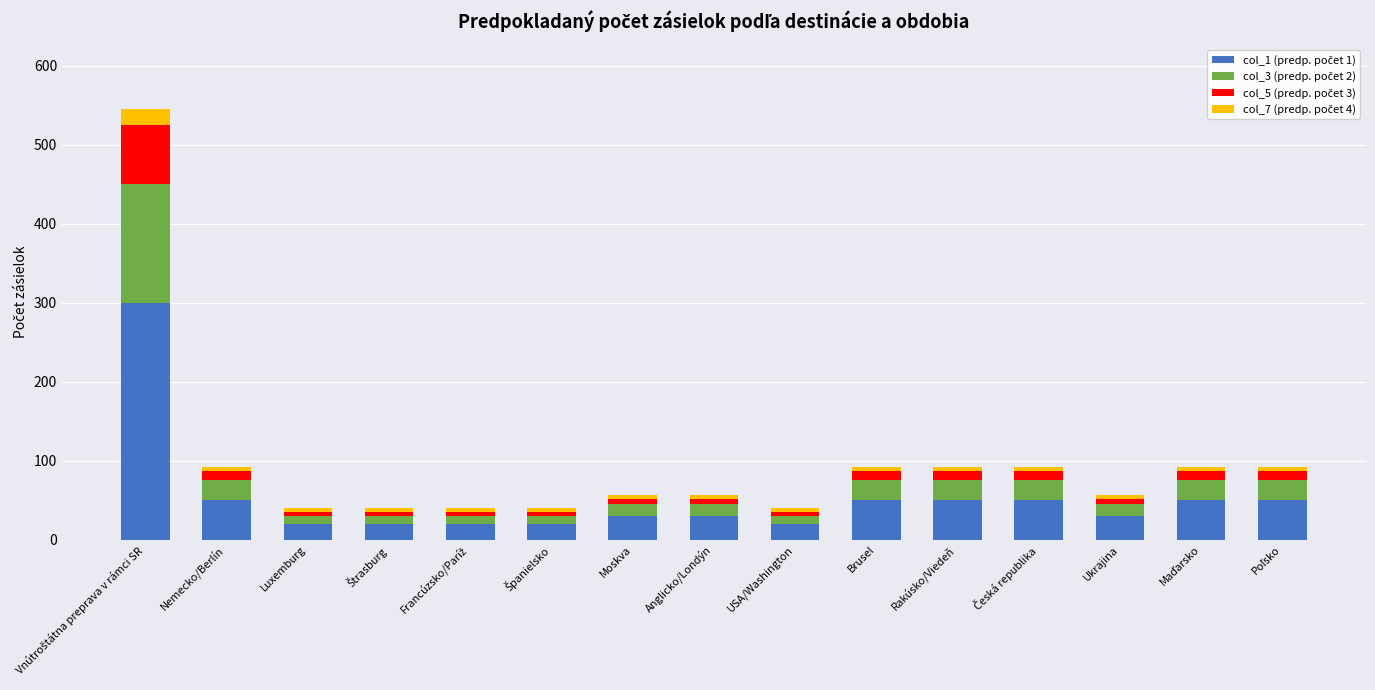

Which category has the lowest value in the col_1 (predp. počet 1) series?

Luxemburg